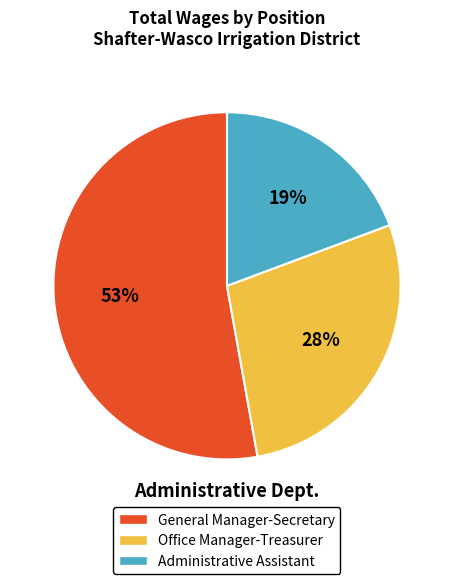

Rank the categories by value from lowest to highest.

Administrative Assistant, Office Manager-Treasurer, General Manager-Secretary